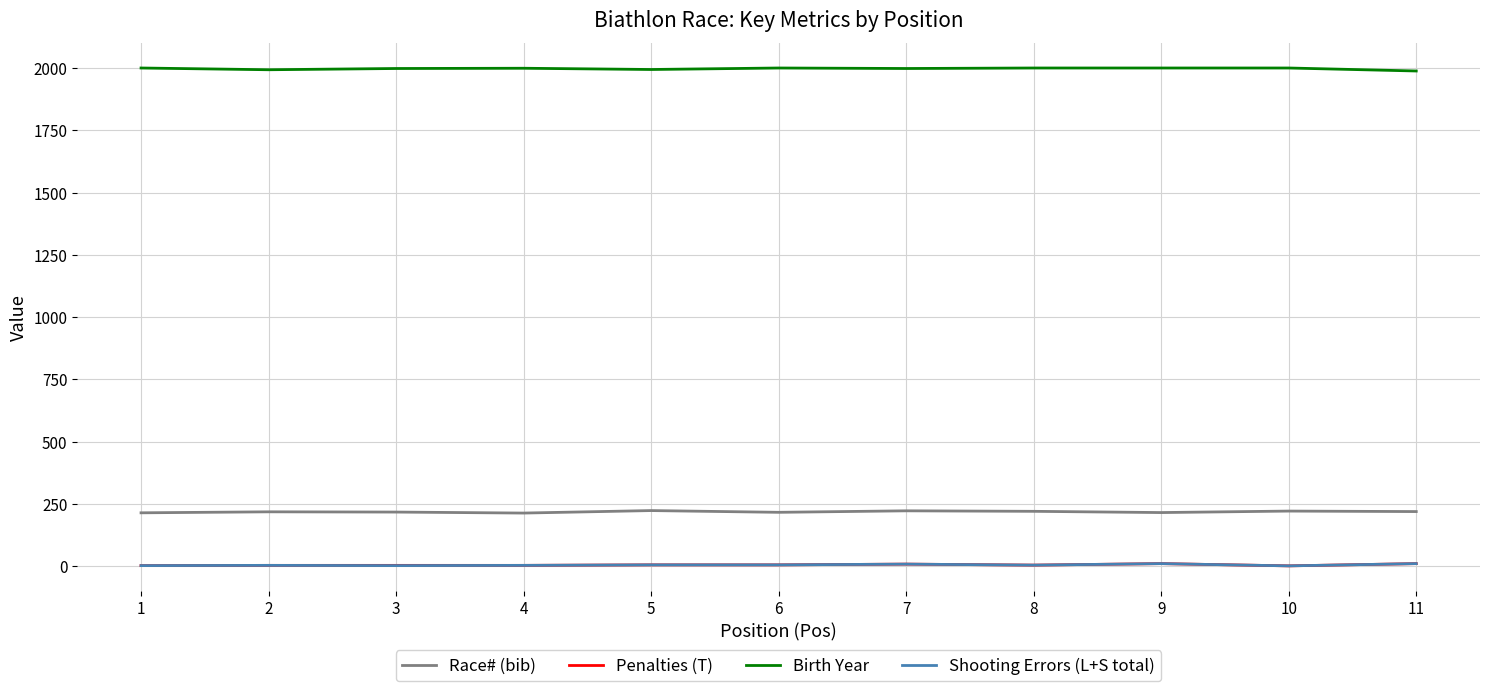

True or false: Race# (bib) and Shooting Errors (L+S total) intersect in this chart.

False